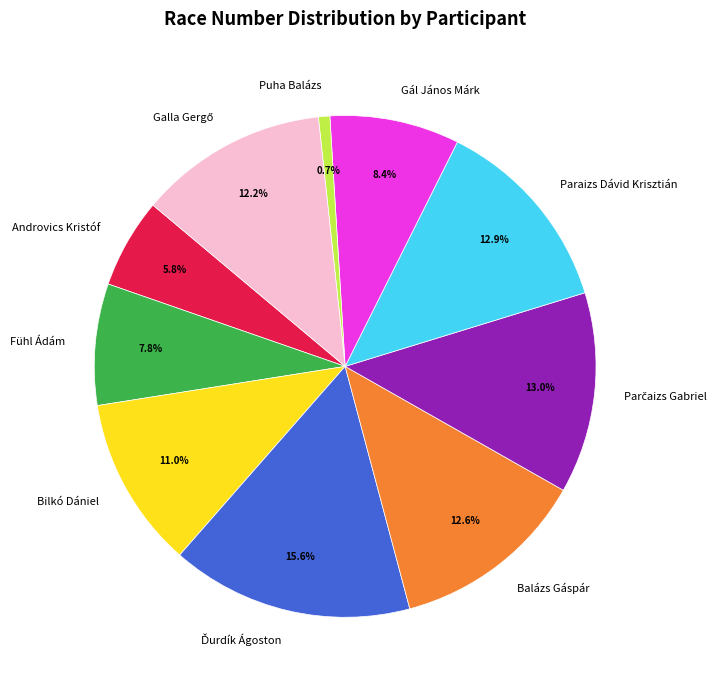

Which slice is the smallest?

Puha Balázs